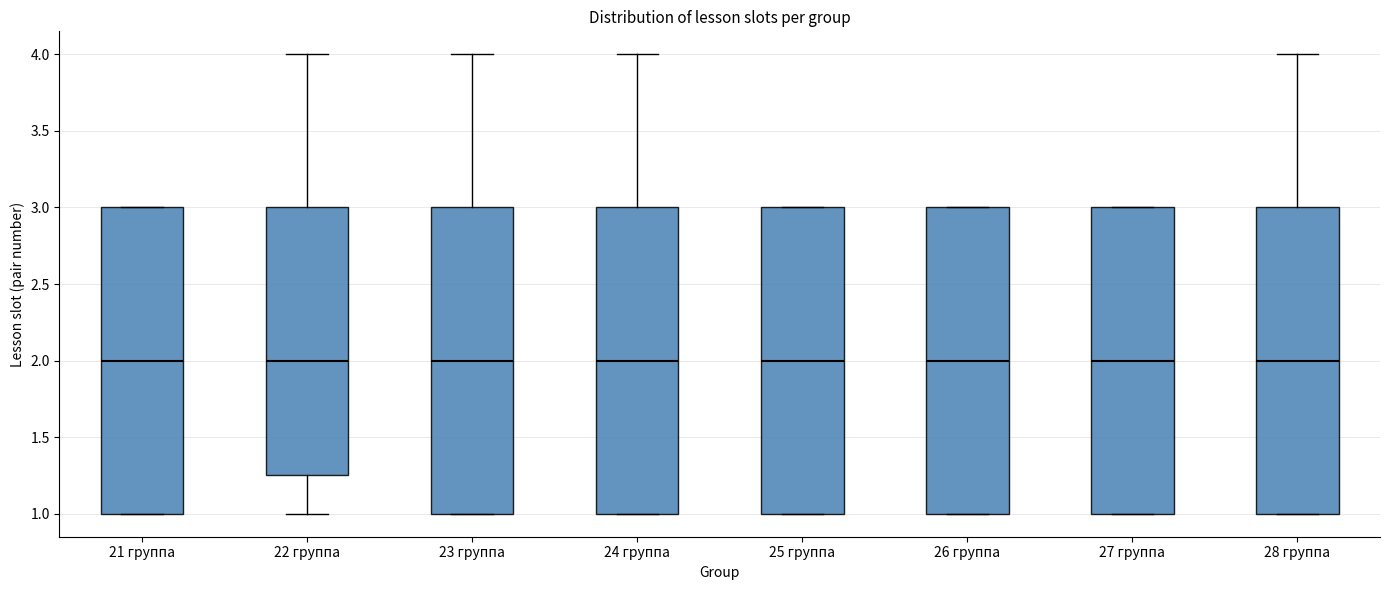

Where does the median line of the box for 28 группа sit on the y-axis? The values are not printed on the chart, so give them approximately, as read against the axis.

2.00